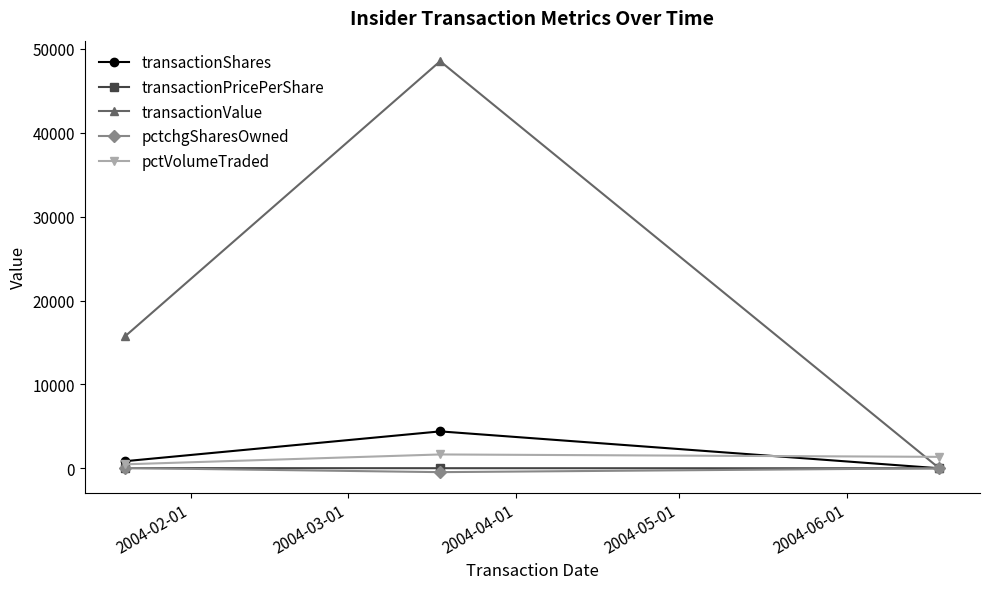

How many data points in pctchgSharesOwned are less than 0?

1